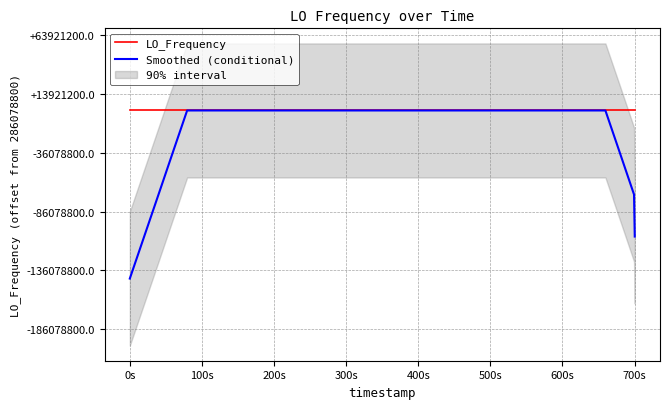

True or false: Smoothed (conditional) has more than 0 interior local peaks.

True